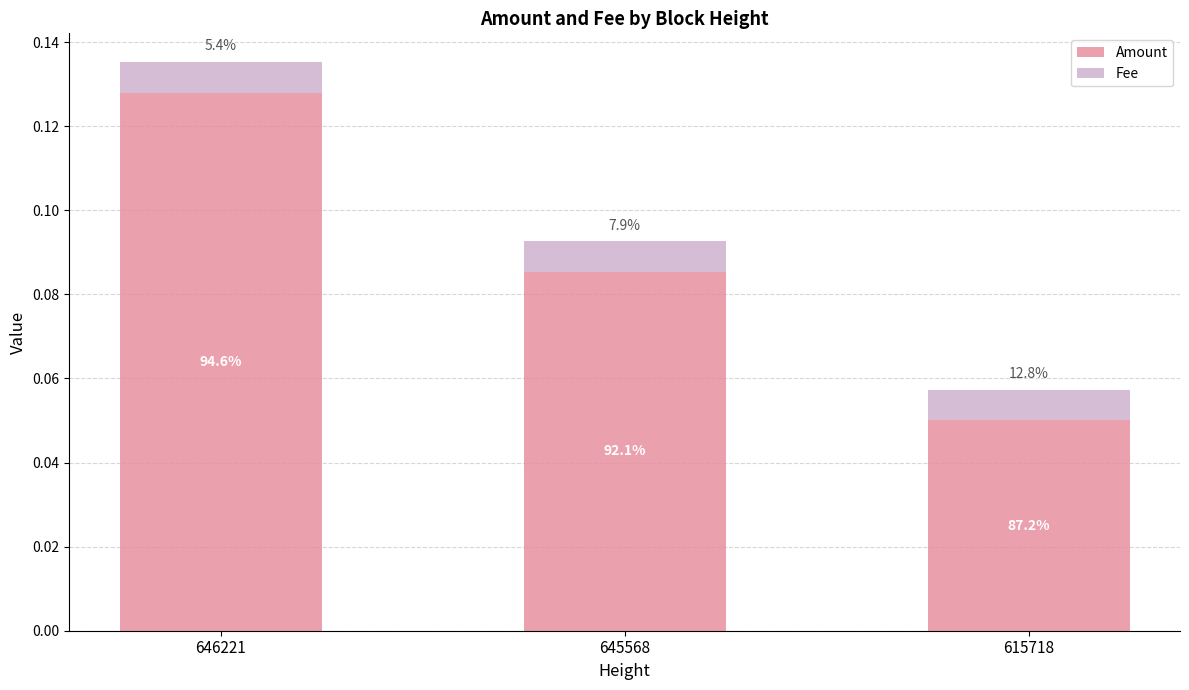

Which series has the largest total across all categories?

Amount